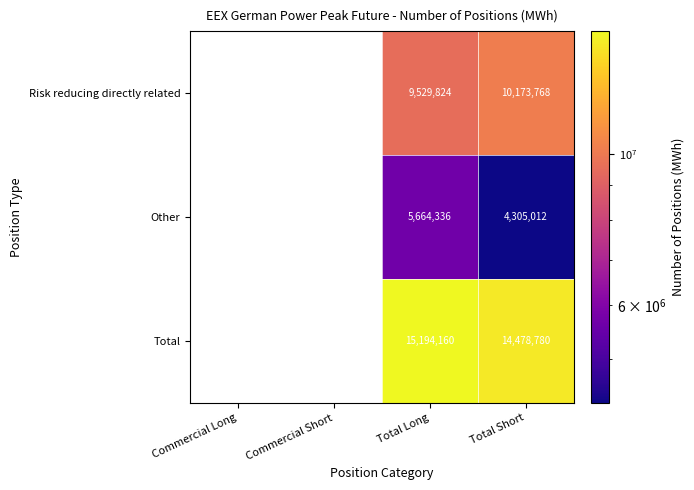

Rank the series at Total Long from lowest to highest value.

Other, Risk reducing directly related, Total